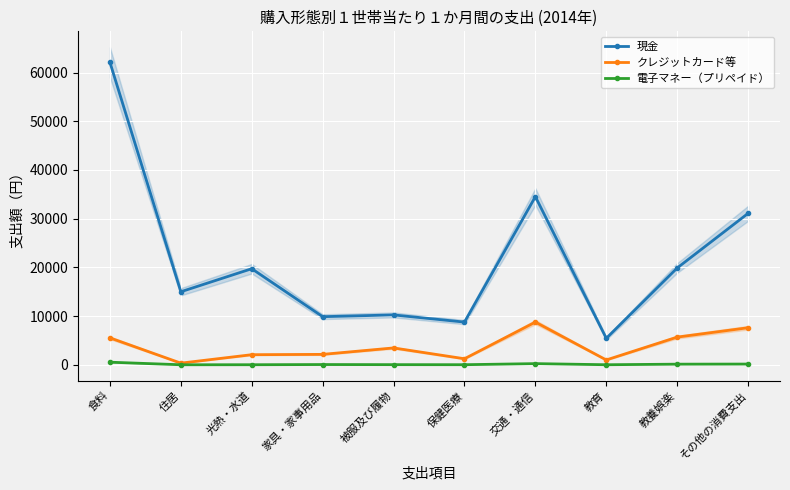

Where is クレジットカード等 nearest to the value 4549?

食料